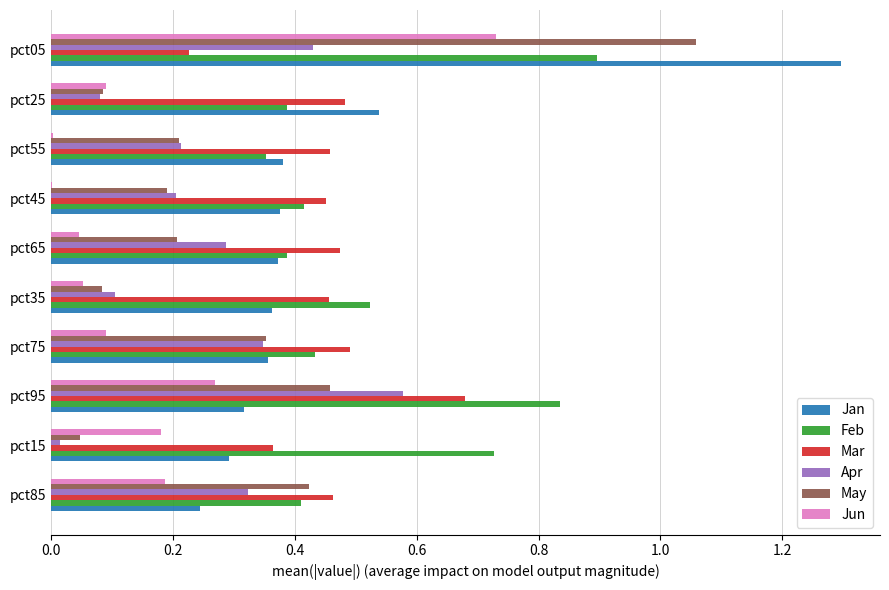

Where is Feb nearest to the value 0?

pct55